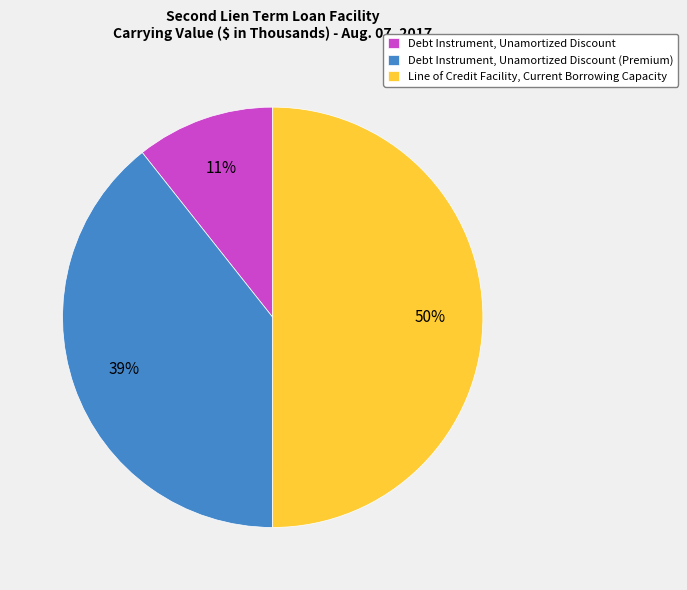

Between Debt Instrument, Unamortized Discount (Premium) and Line of Credit Facility, Current Borrowing Capacity, which is larger?

Line of Credit Facility, Current Borrowing Capacity